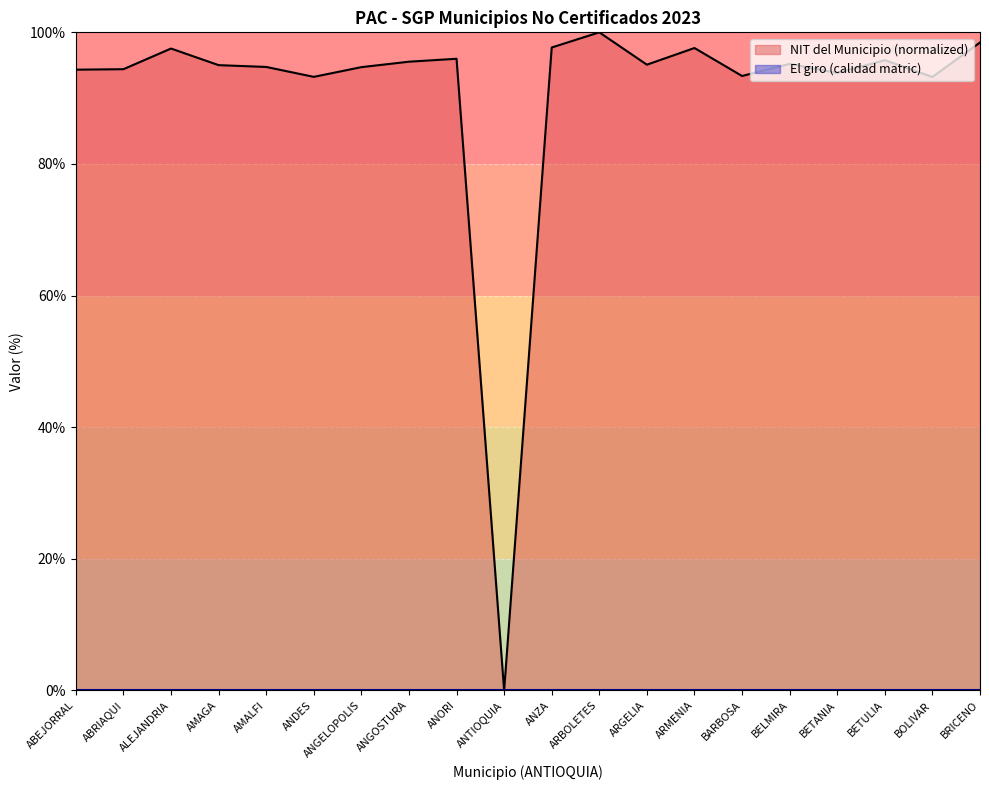

What is the difference between the maximum and second lowest values?

6.8